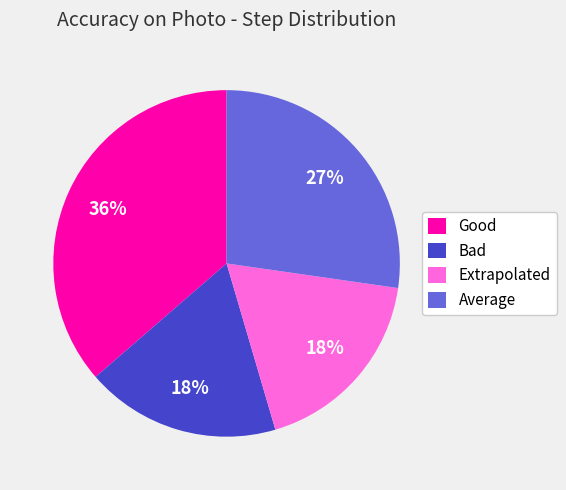

To the nearest percent, what is the difference between the Good and Average slice percentages?

9%